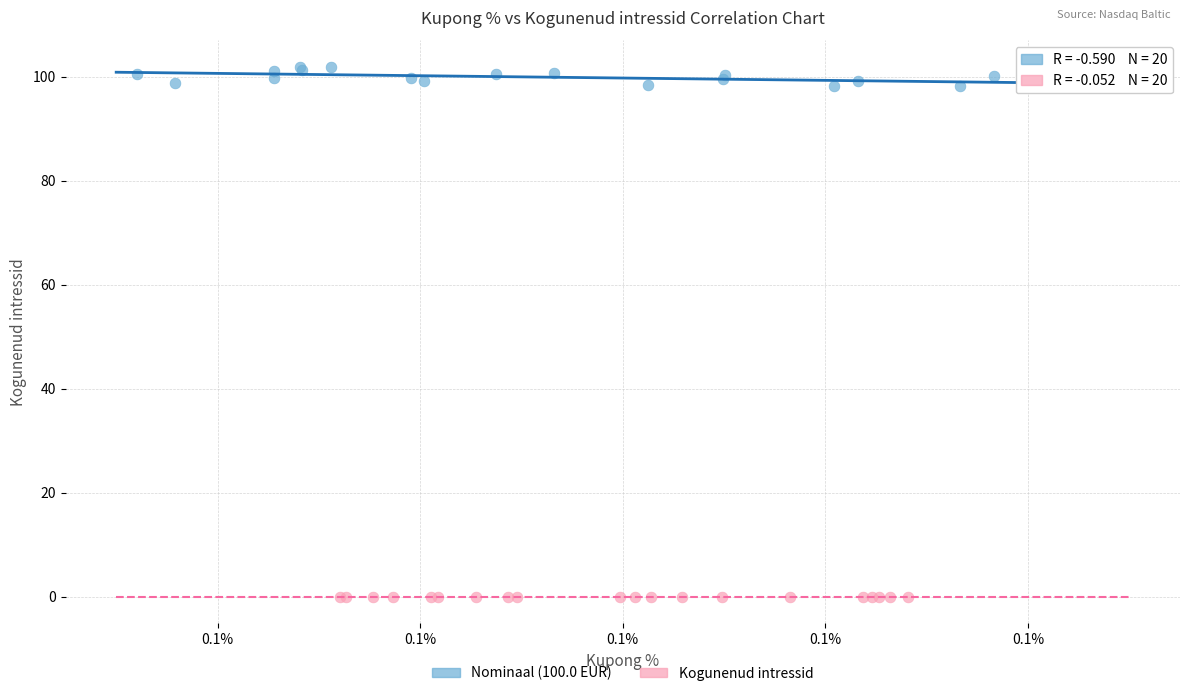

Which series reaches the maximum Y coordinate?

Nominaal (100.0 EUR)